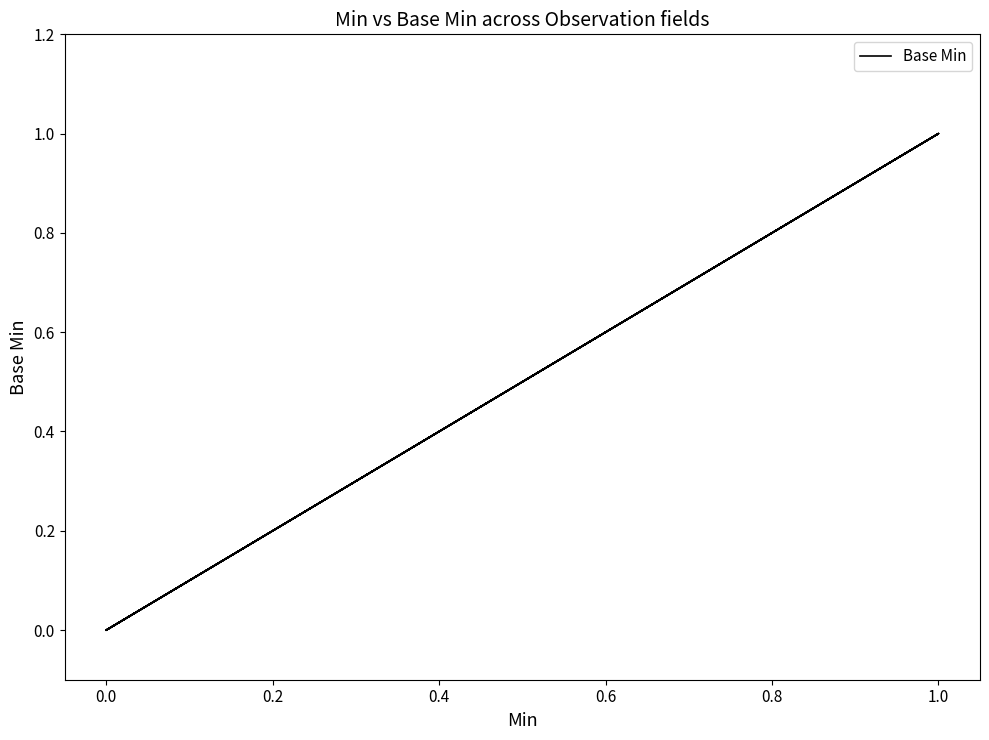

What is the greatest value displayed?

1